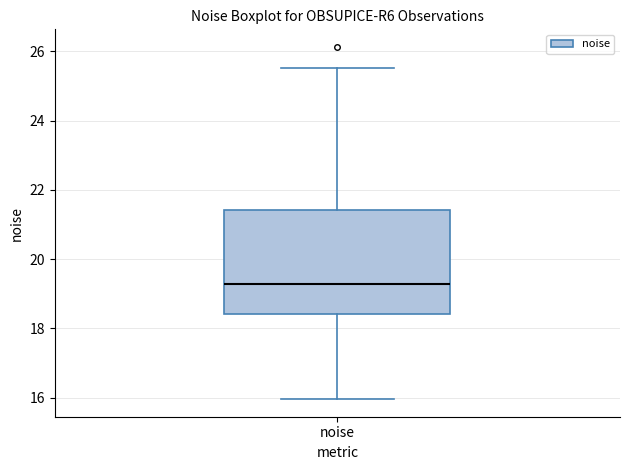

Transcribe this box plot: give where the median line is, the range the box spans, and where the two whiskers end, as read against the y-axis. The values are not printed on the chart, so give them approximately, as read against the axis.

median 19.2, box 18.4 to 21.4, whiskers 16.0 to 25.6